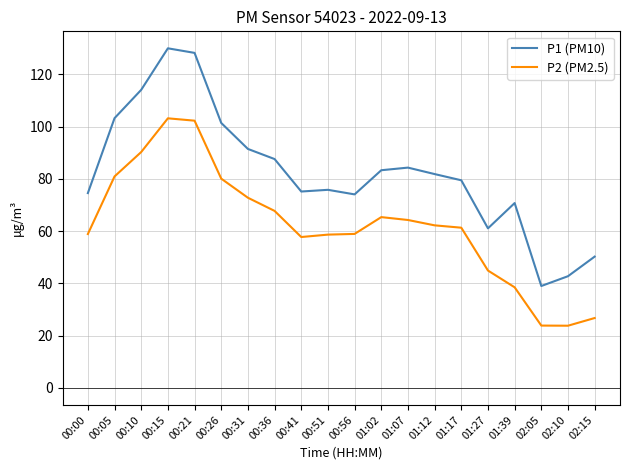

What are all the series names shown in the legend?

P1 (PM10), P2 (PM2.5)